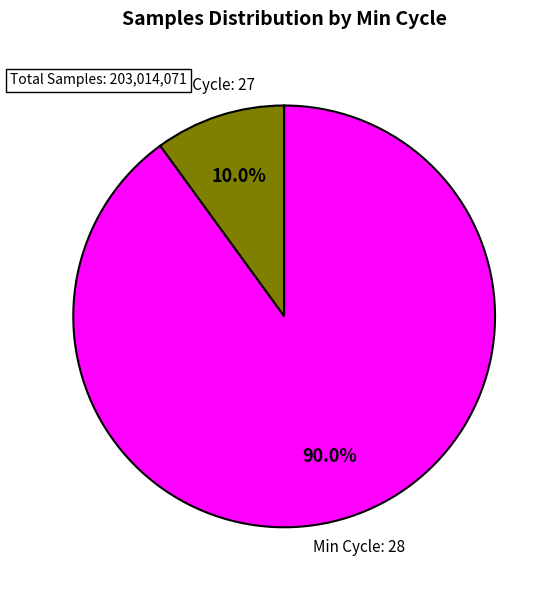

Is there a majority slice in this chart?

Yes